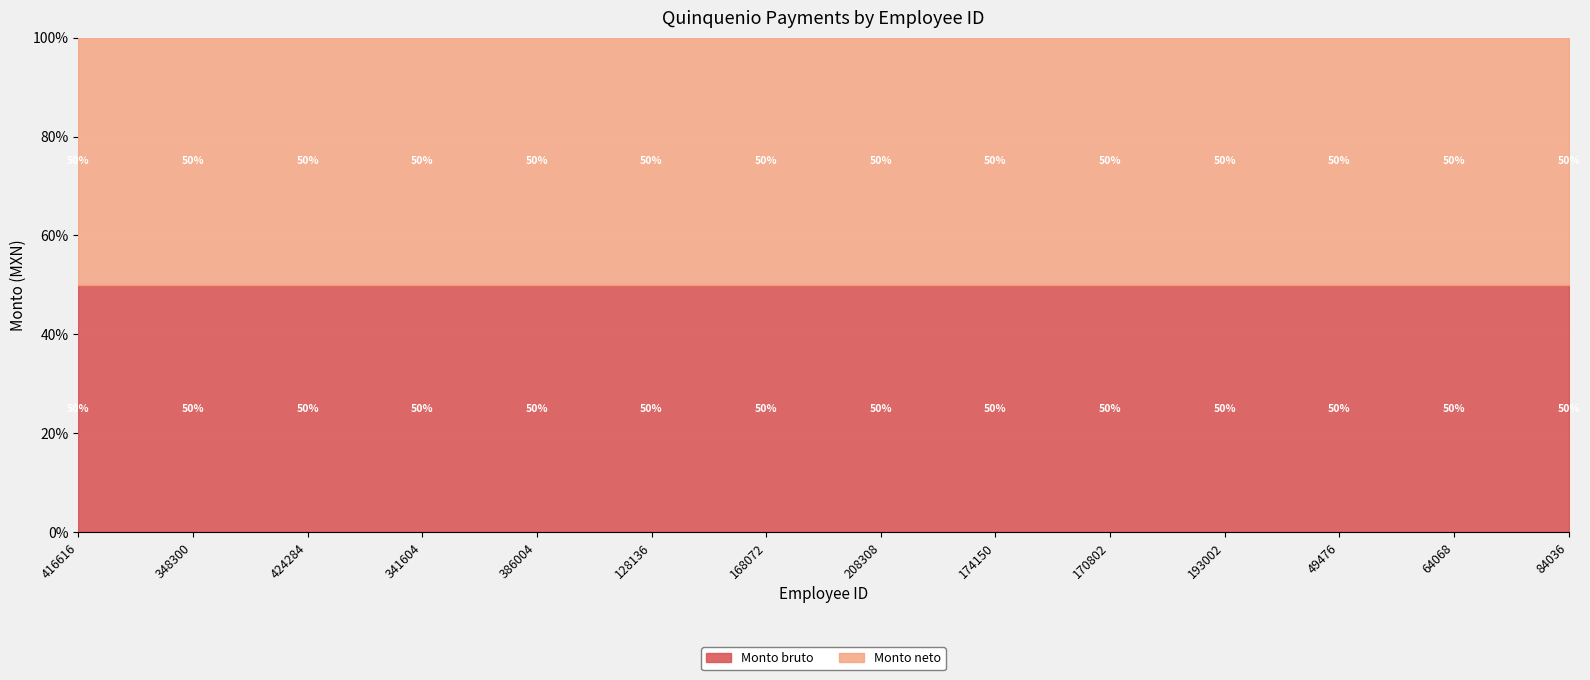

True or false: Monto bruto and Monto neto intersect in this chart.

False